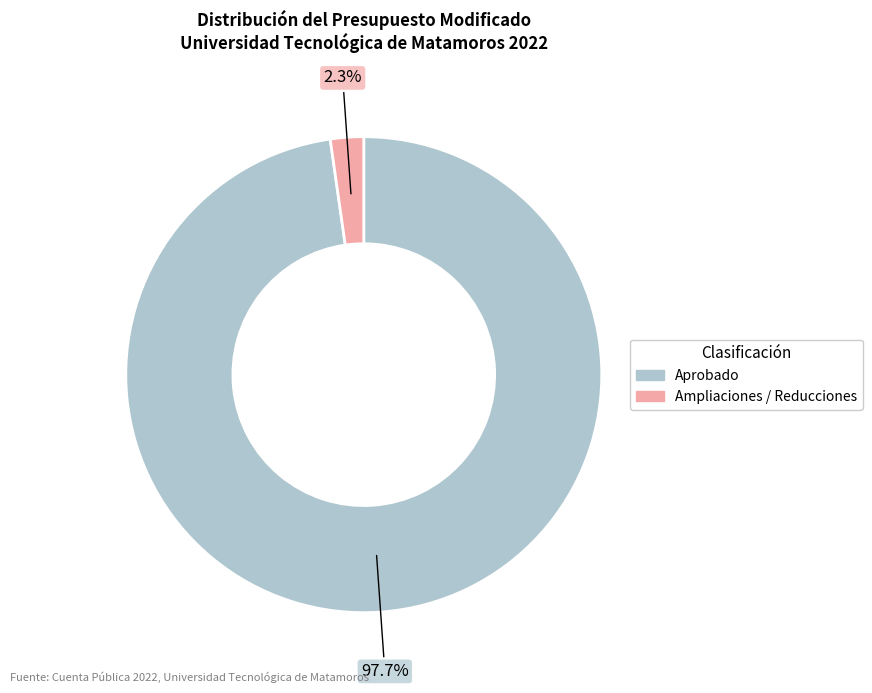

How many segments does this pie chart have?

2